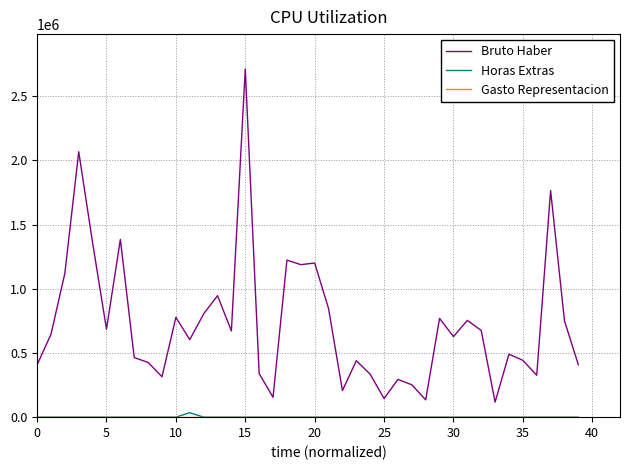

Does the chart have visible grid lines?

Yes